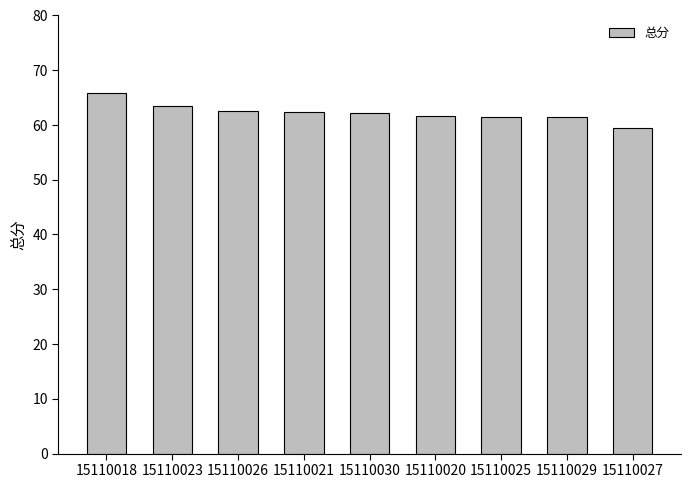

What is the maximum value shown in the chart?

65.8